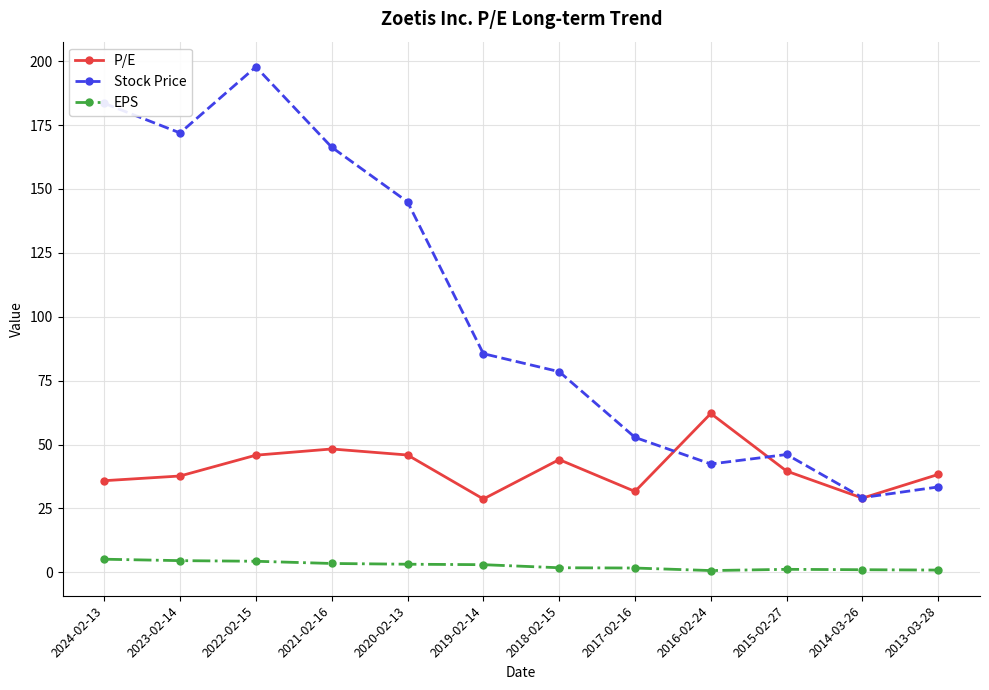

How many data points does each series have?

12